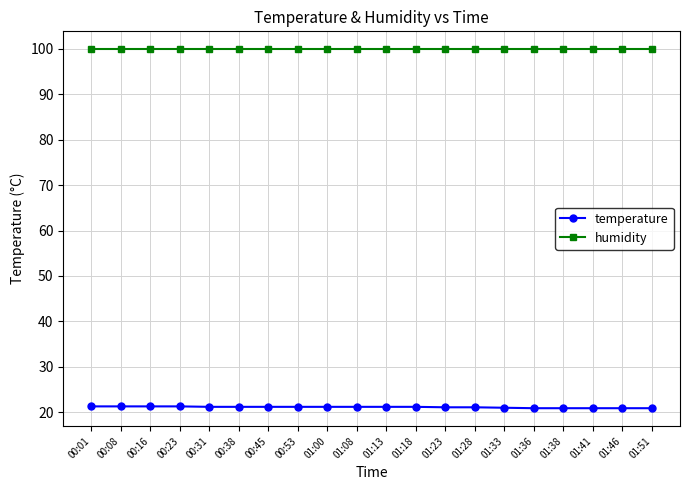

What is the total value across all series at 01:38?

120.8